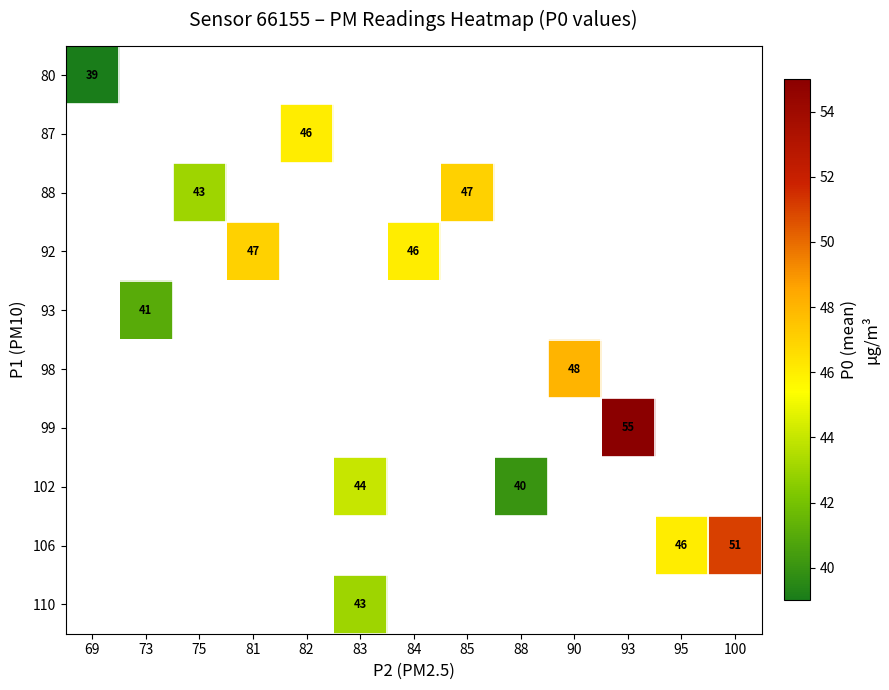

Which category has the highest value across all series?

93